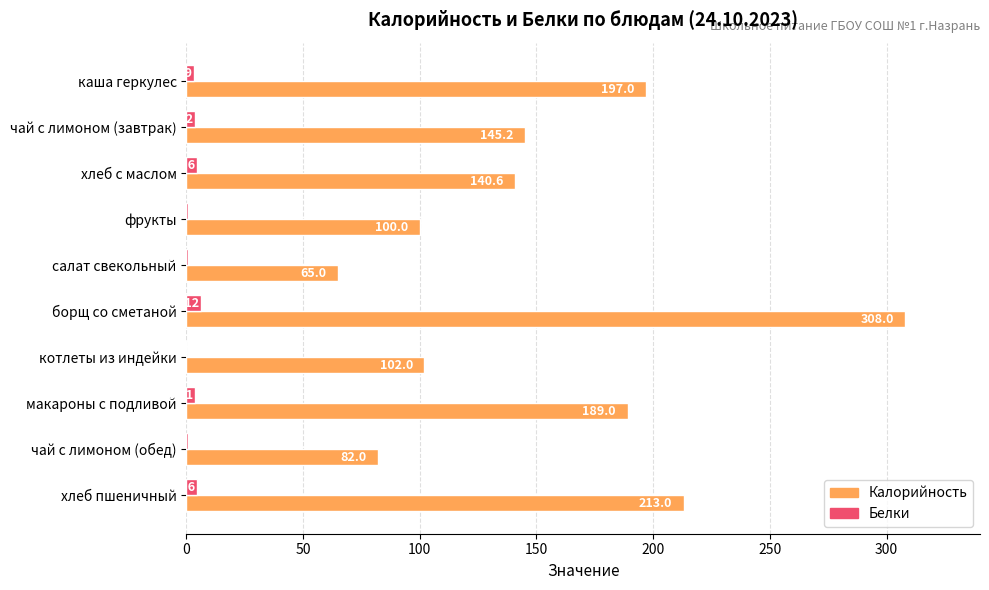

Which series changed the most between фрукты and салат свекольный?

Калорийность